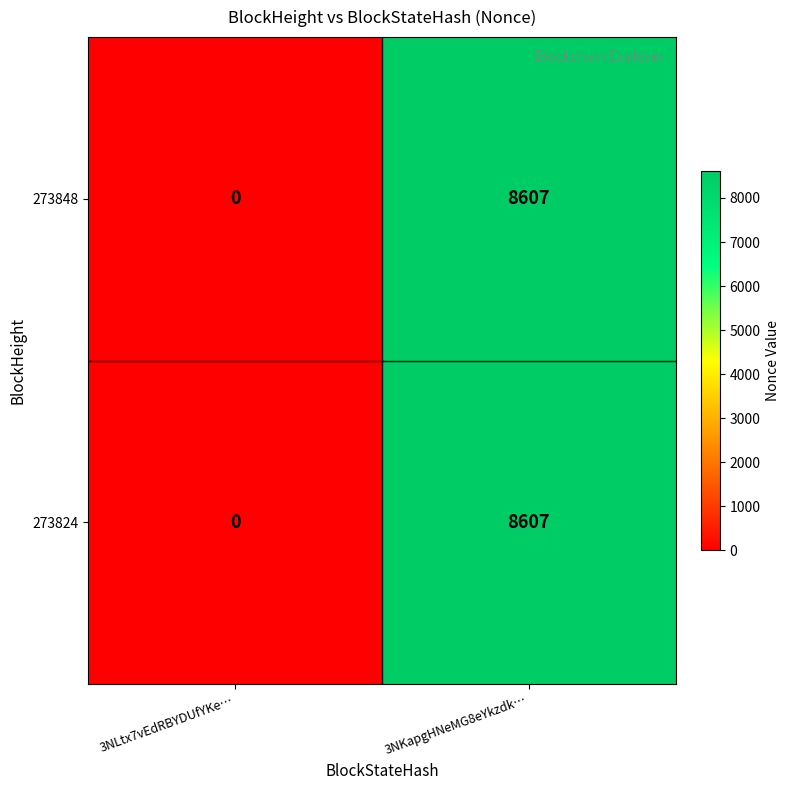

Is the value of 273848 at 3NLtx7vEdRBYDUfYKe… greater than the value of 273824 at 3NKapgHNeMG8eYkzdk…?

No